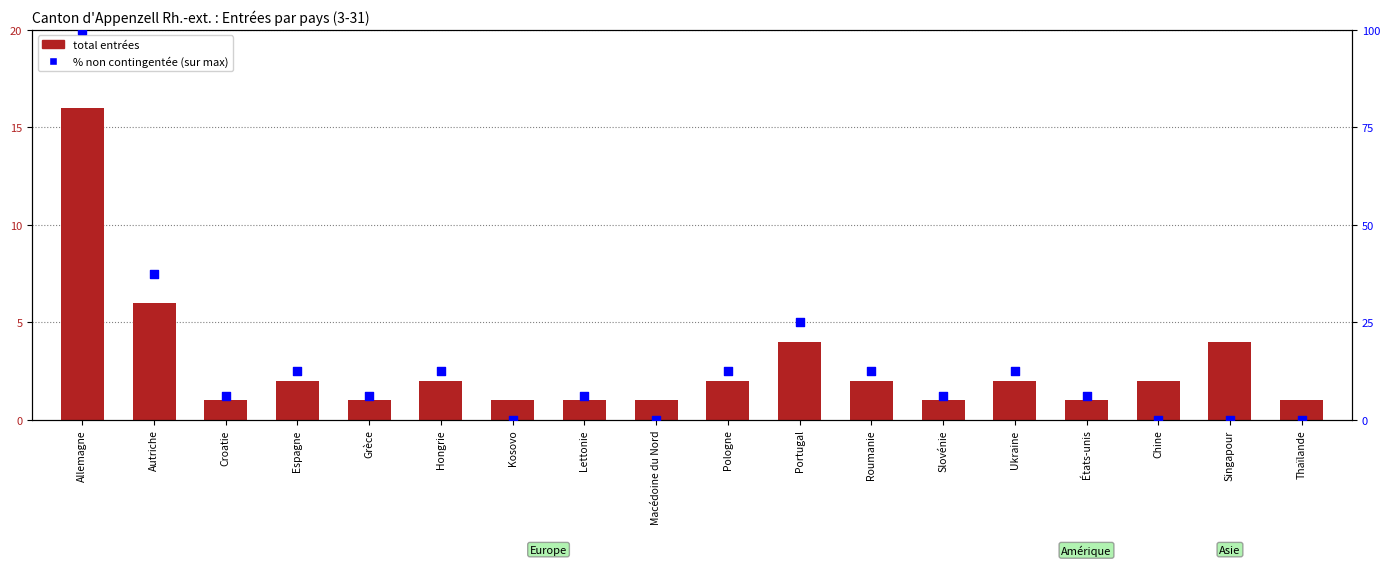

Which series contains the lowest Y value?

% non contingentée